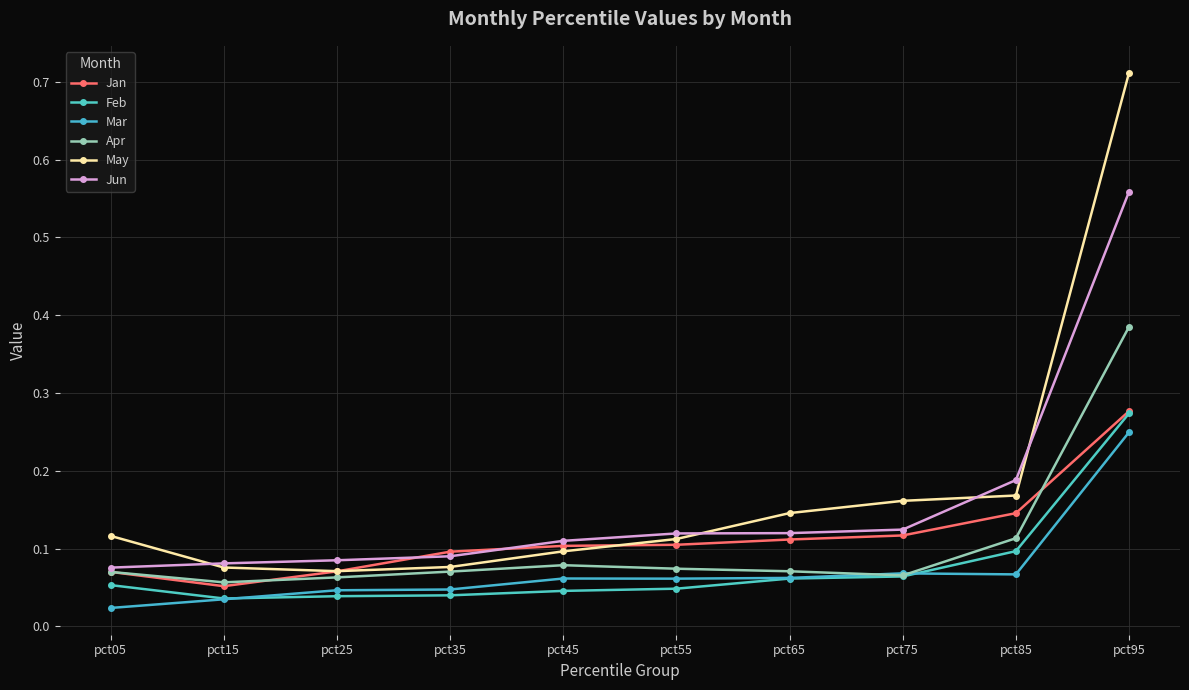

Count the number of categories in the chart.

10